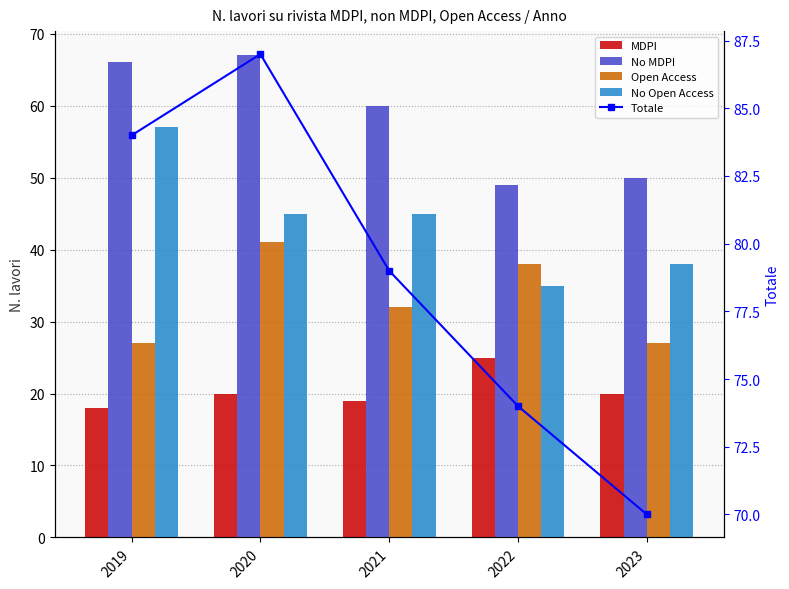

What is the value of the No MDPI bar at the 3rd from the left?

60